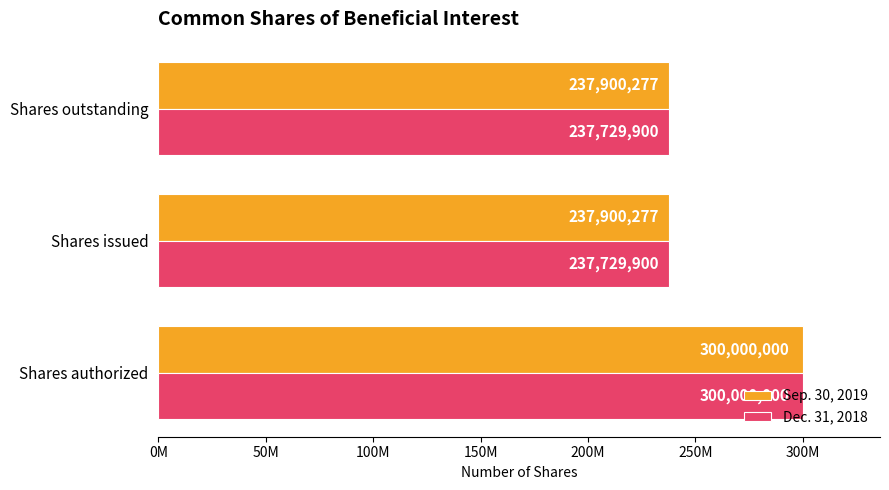

What is the smallest value displayed?

237729900